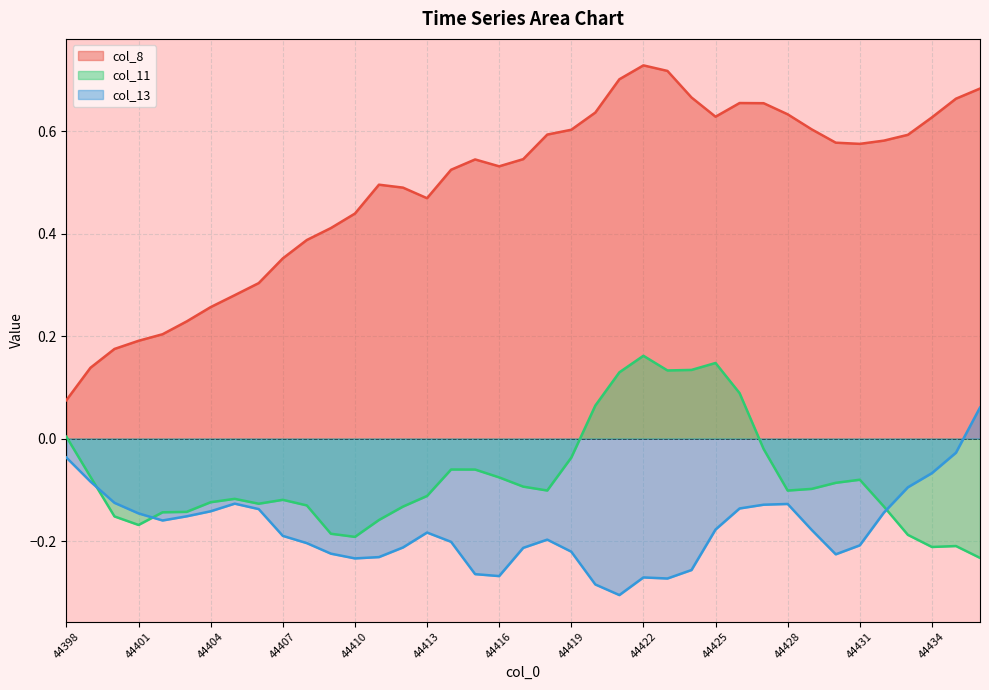

How many data points does each series have?

39